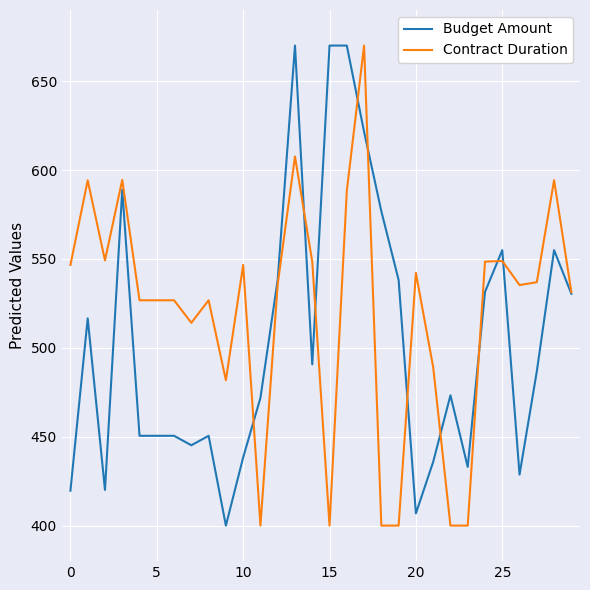

Which series has the largest total across all categories?

Contract Duration